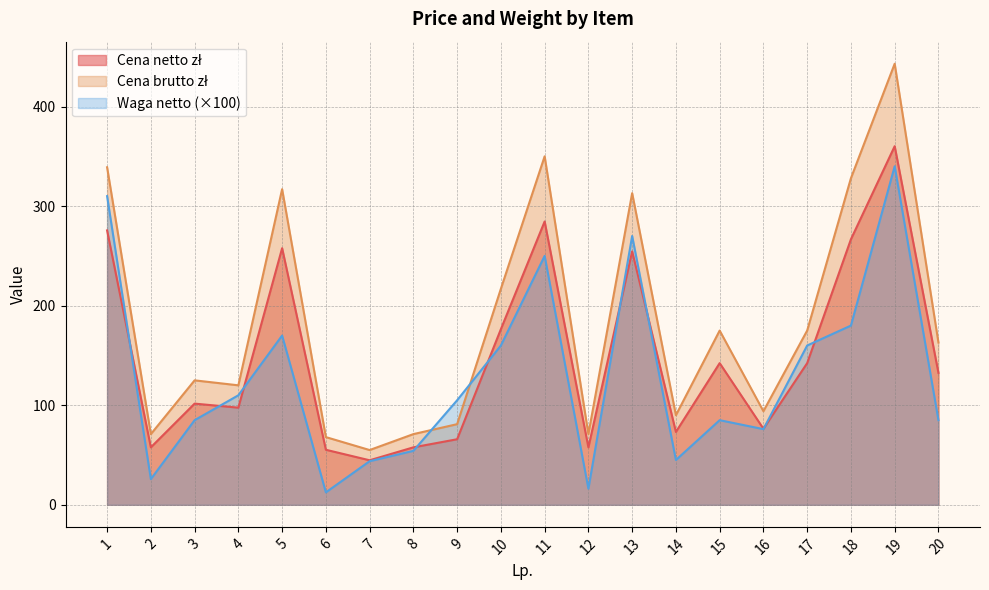

Where is Cena netto zł nearest to the value 202?

10